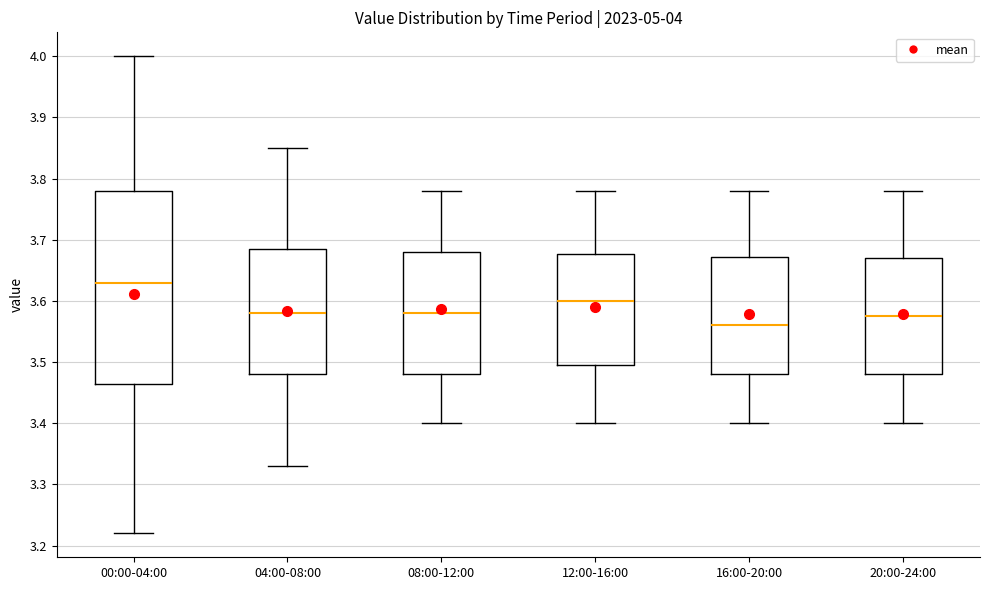

Which box is the tallest, from its lower edge to its upper edge?

00:00-04:00